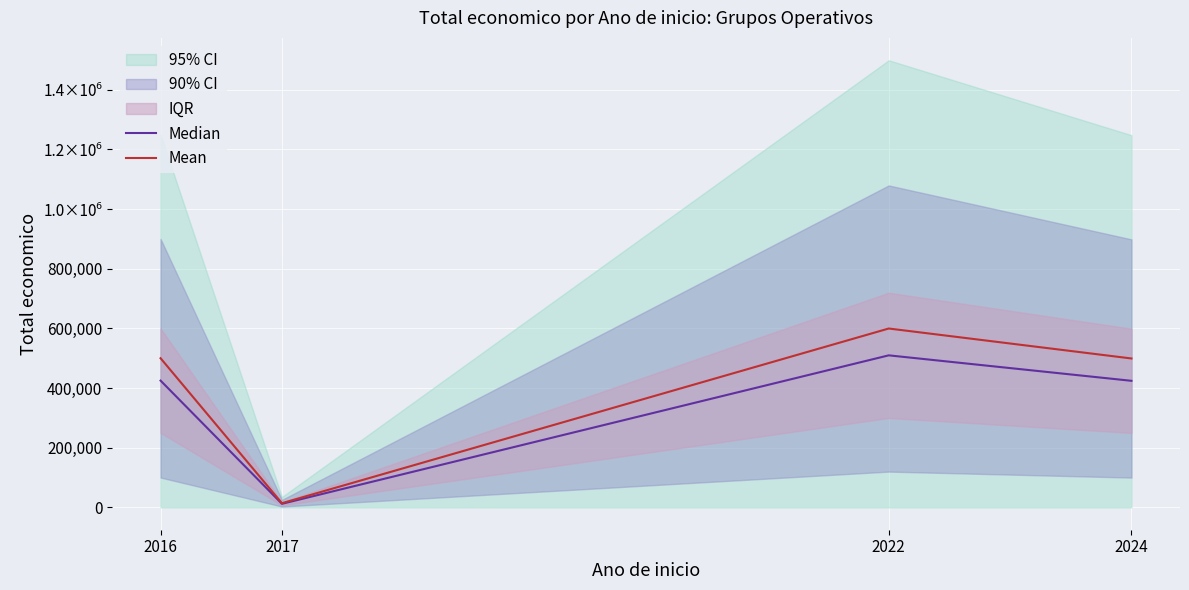

True or false: Median and Mean cross at least once.

False